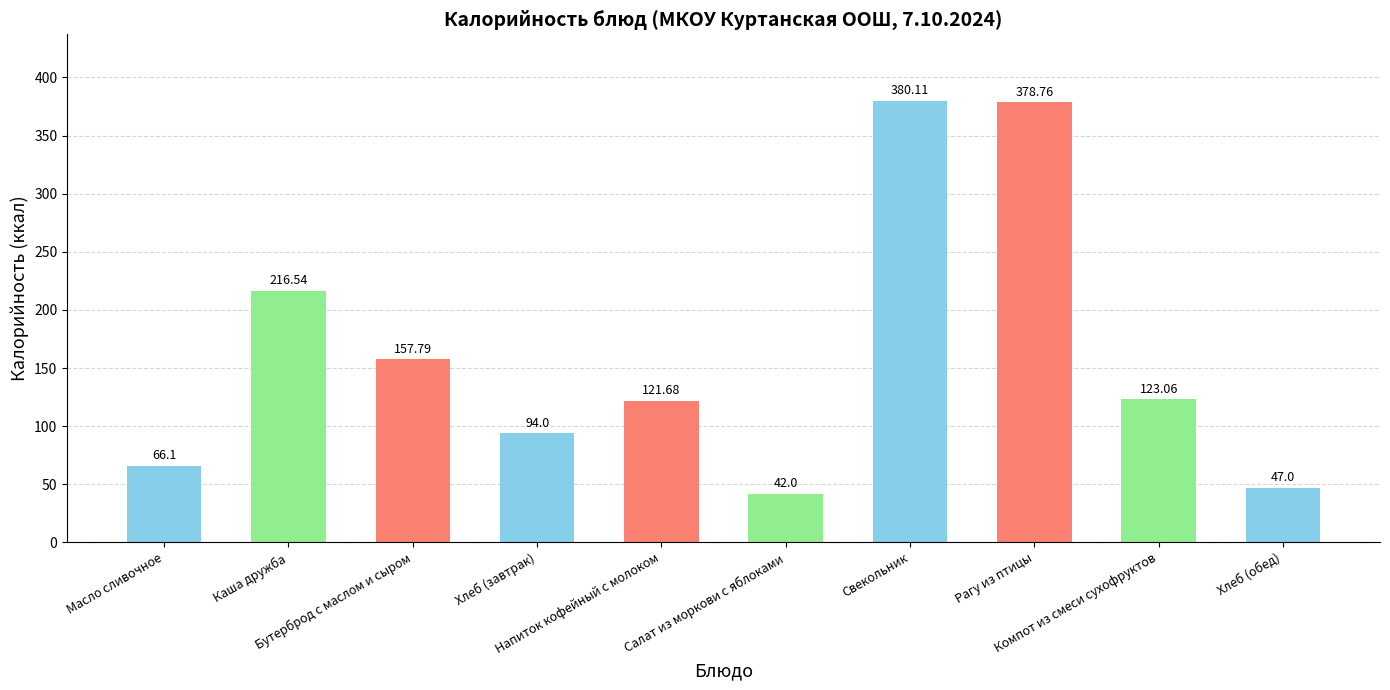

What value does the data have at Бутерброд с маслом и сыром?

157.8